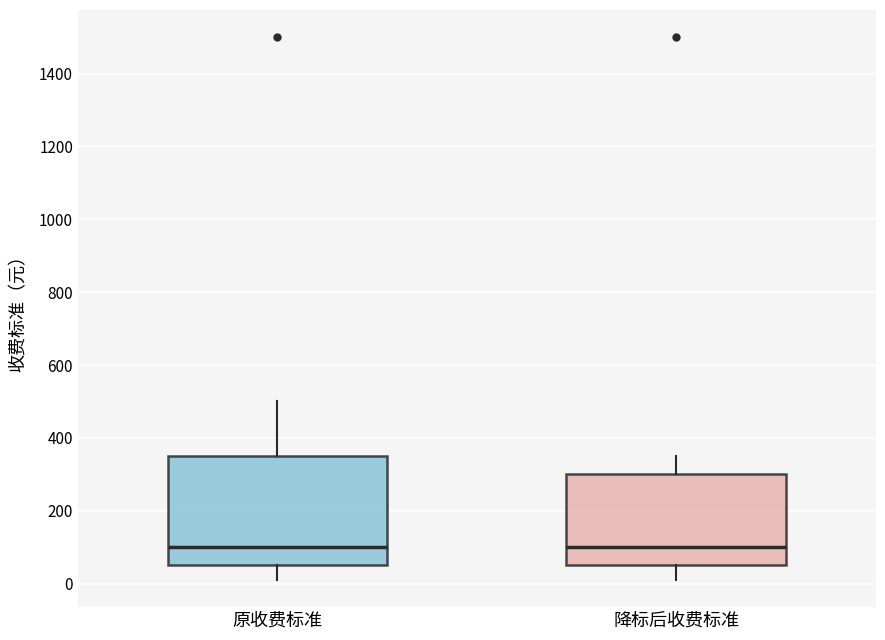

Which box is the tallest, from its lower edge to its upper edge?

原收费标准